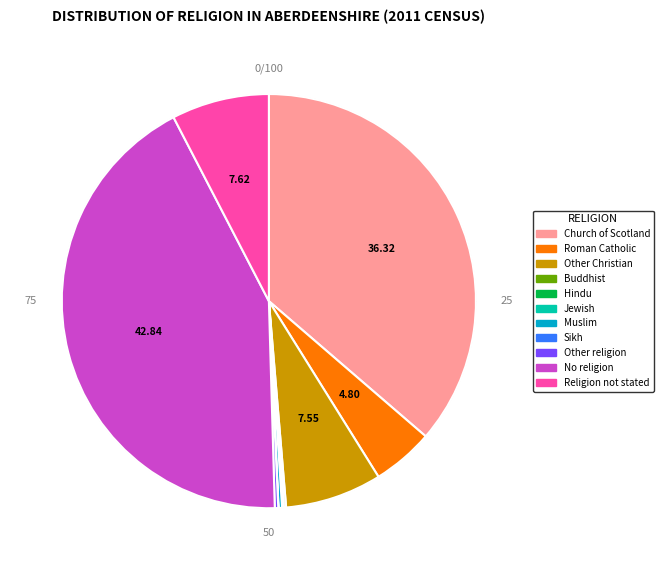

Is it true that Muslim is 10% of the pie?

False